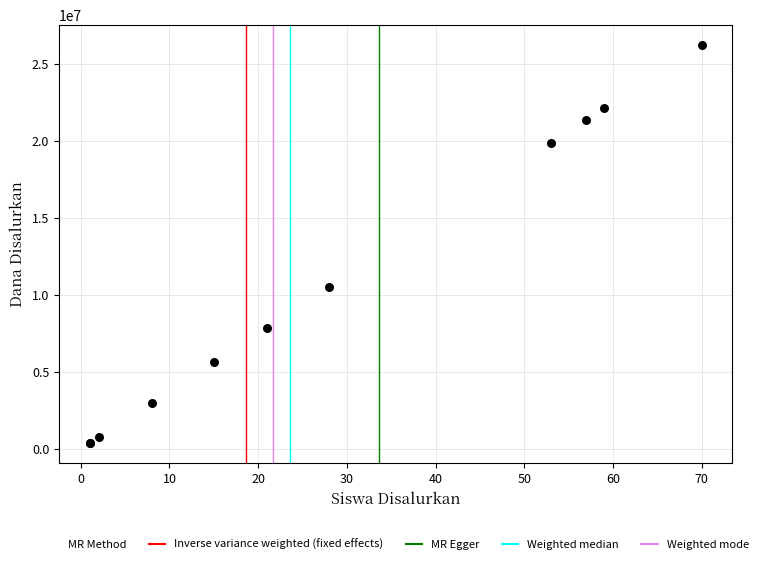

What Y value in the scatter plot is closest to 13312500?

10500000